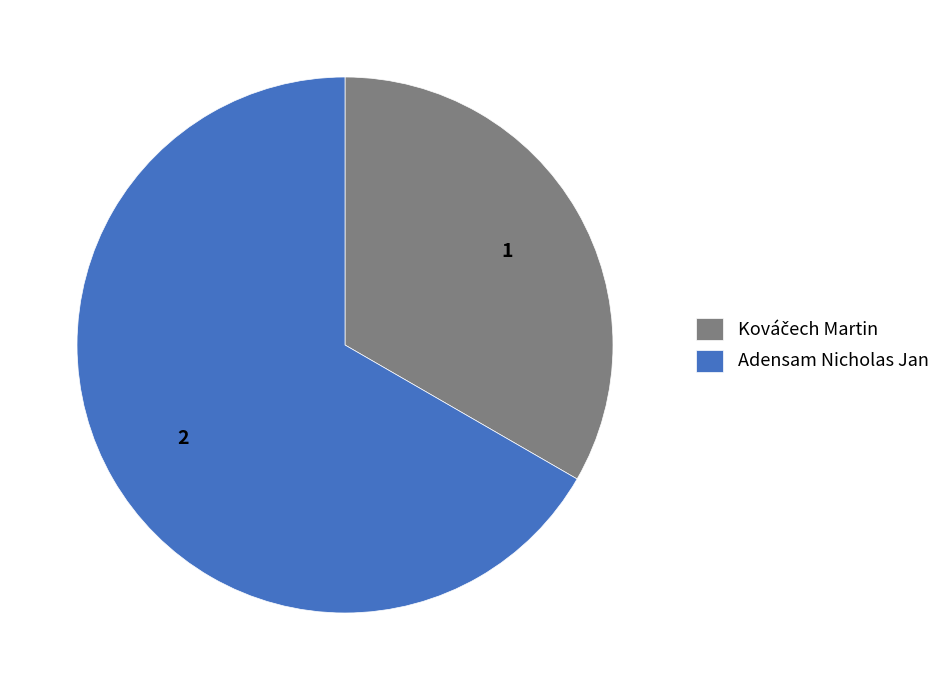

Which slice is the largest?

Adensam Nicholas Jan